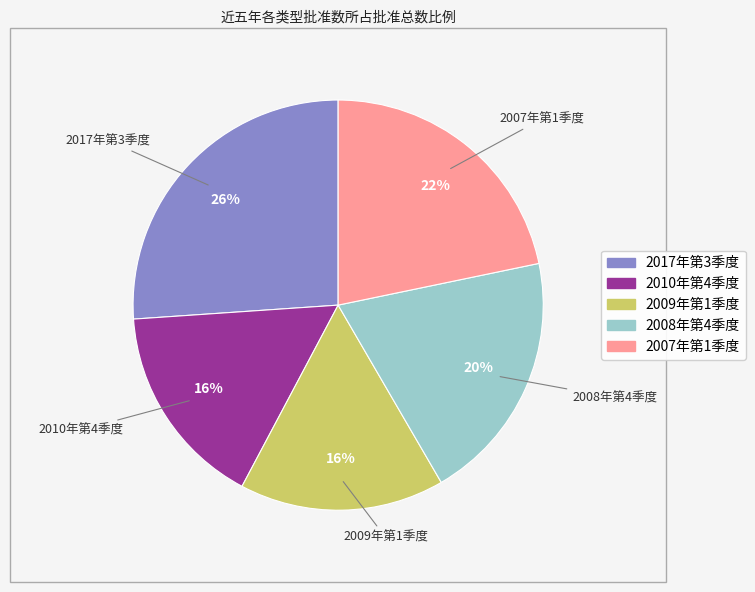

To the nearest percent, what is the average slice percentage?

20%